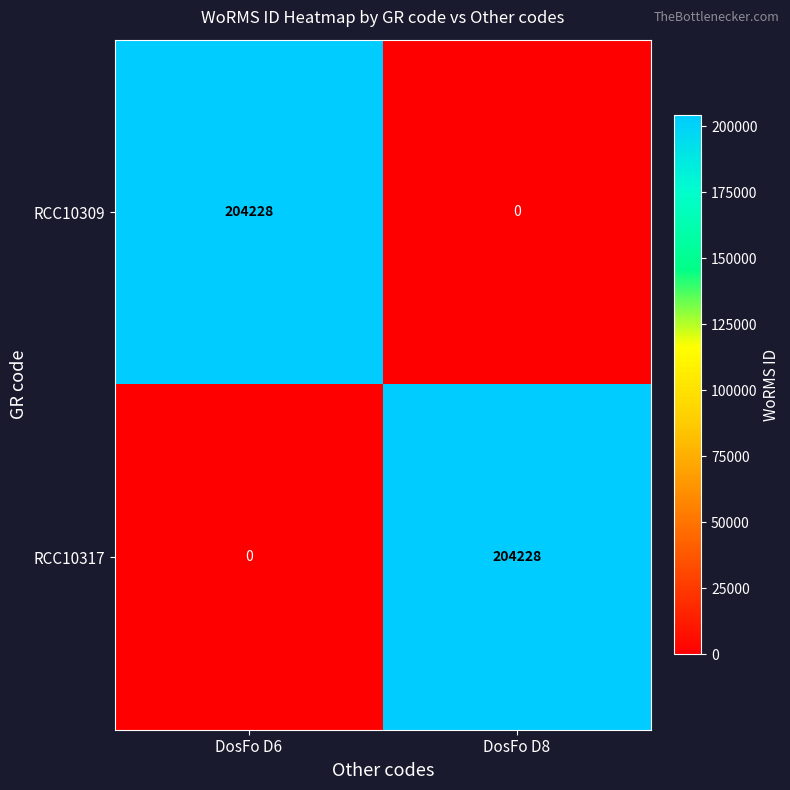

What is the difference between the maximum and minimum values in the RCC10317 series?

204228